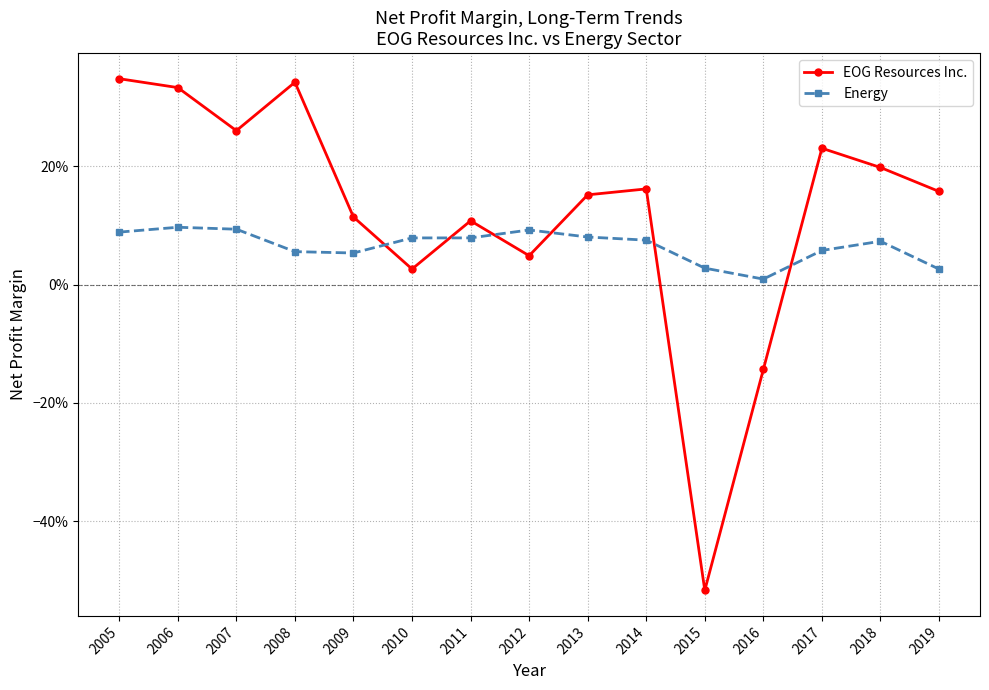

Where is EOG Resources Inc. nearest to the value 0?

2010